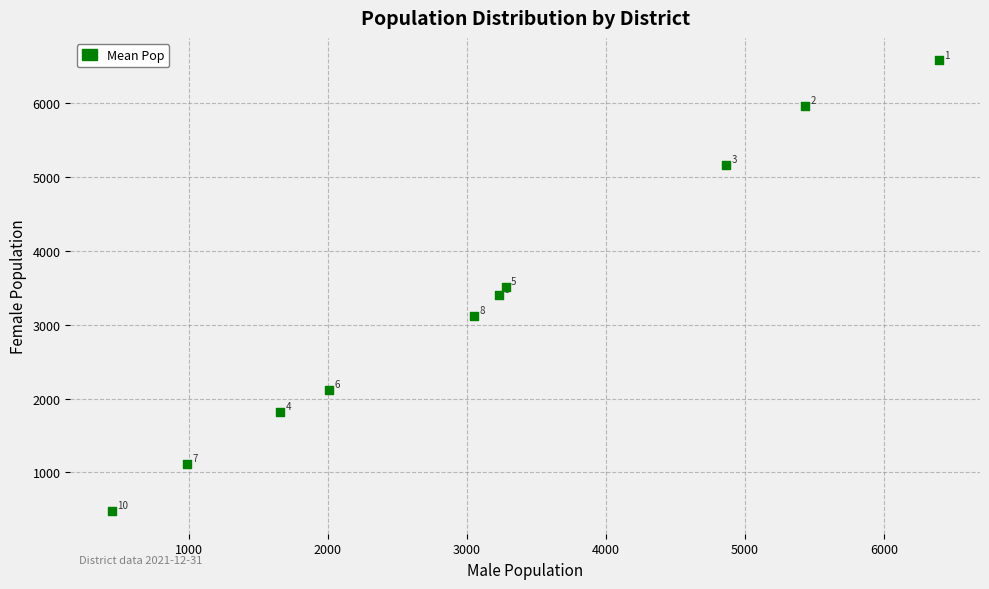

What Y value in the scatter plot is closest to 3529?

3516